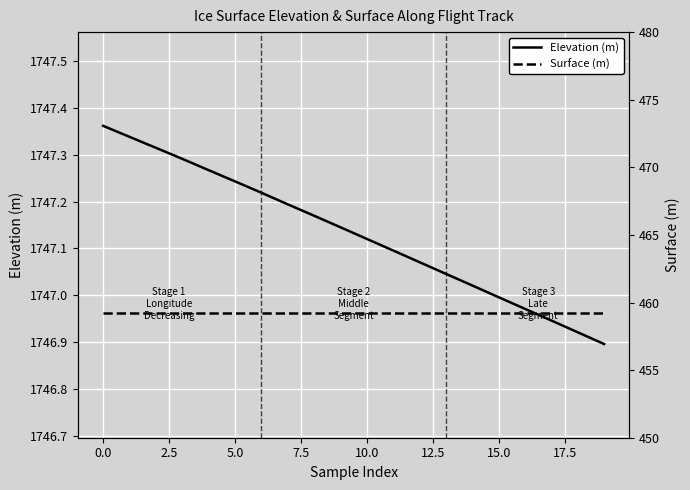

What are all the series names shown in the legend?

Elevation (m), Surface (m)